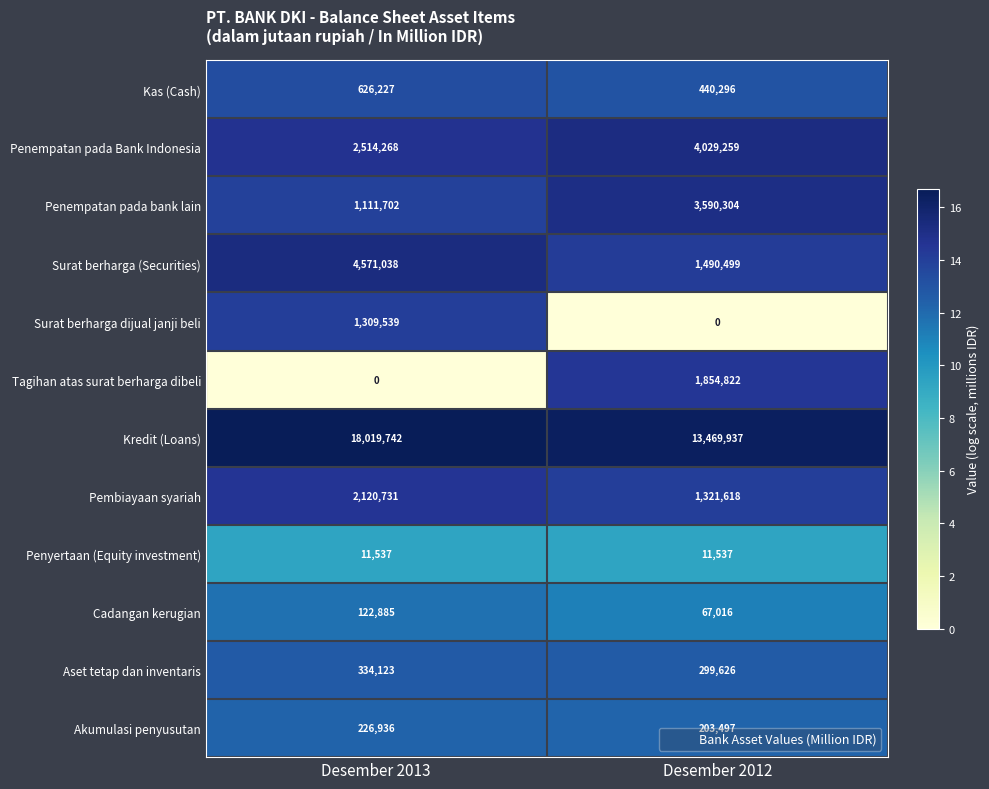

What is the sum of the Surat berharga (Securities) values at Desember 2013 and Desember 2012?

6061537